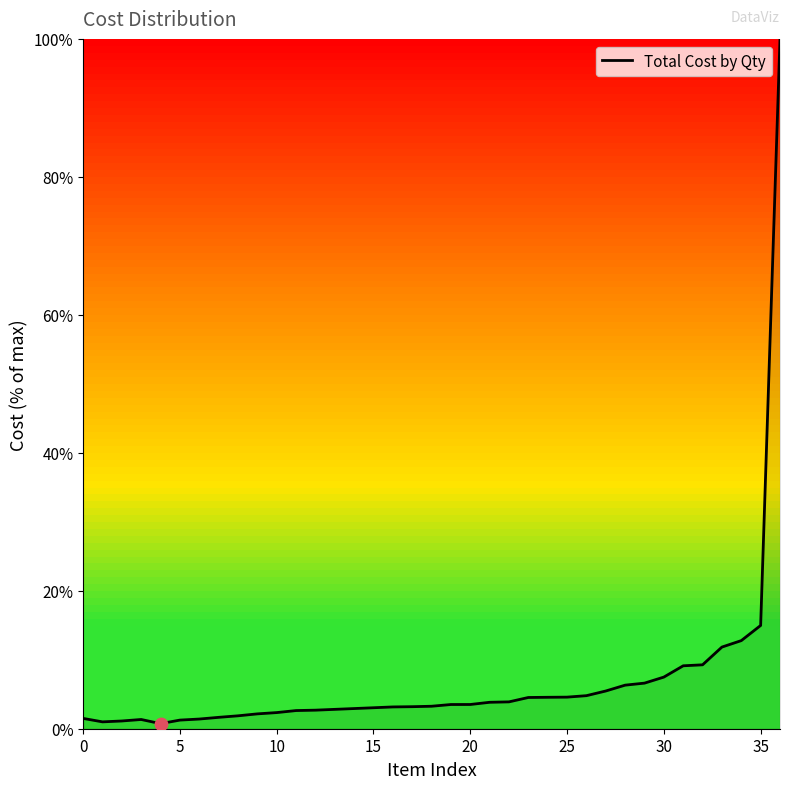

What is the maximum value shown in the chart?

100.0